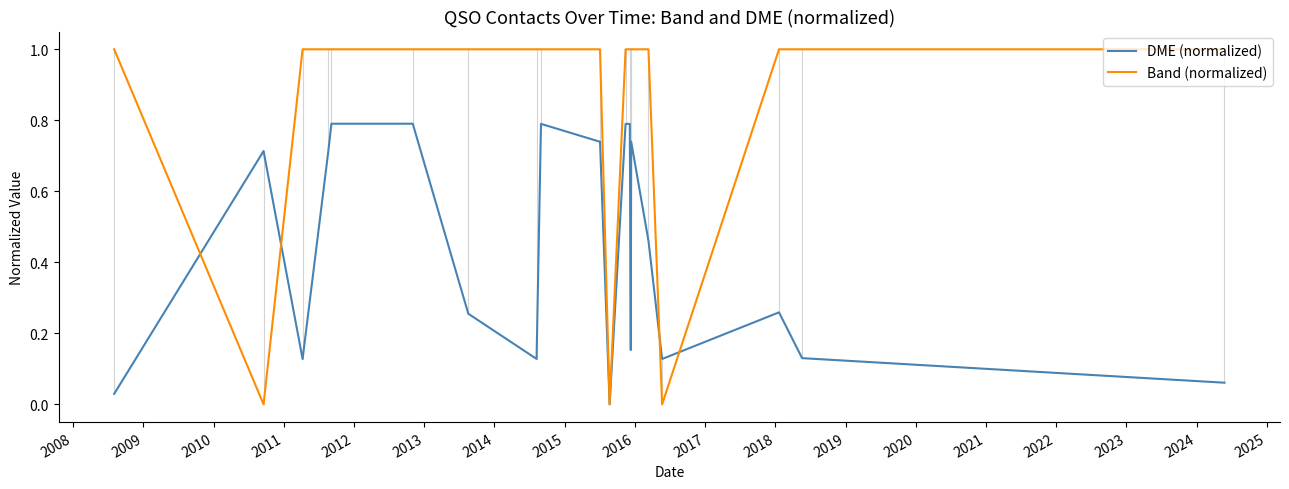

Which series has the largest range (max minus min)?

Band (normalized)